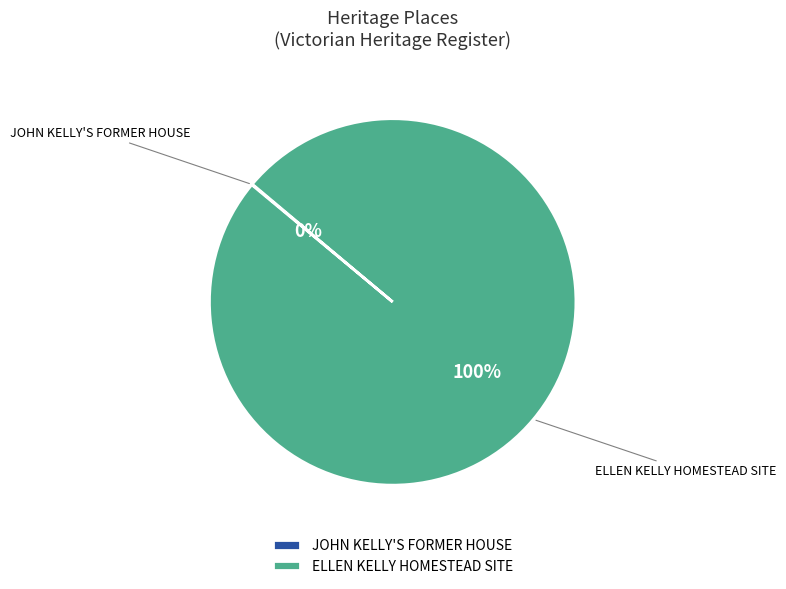

Which slice is the largest?

ELLEN KELLY HOMESTEAD SITE